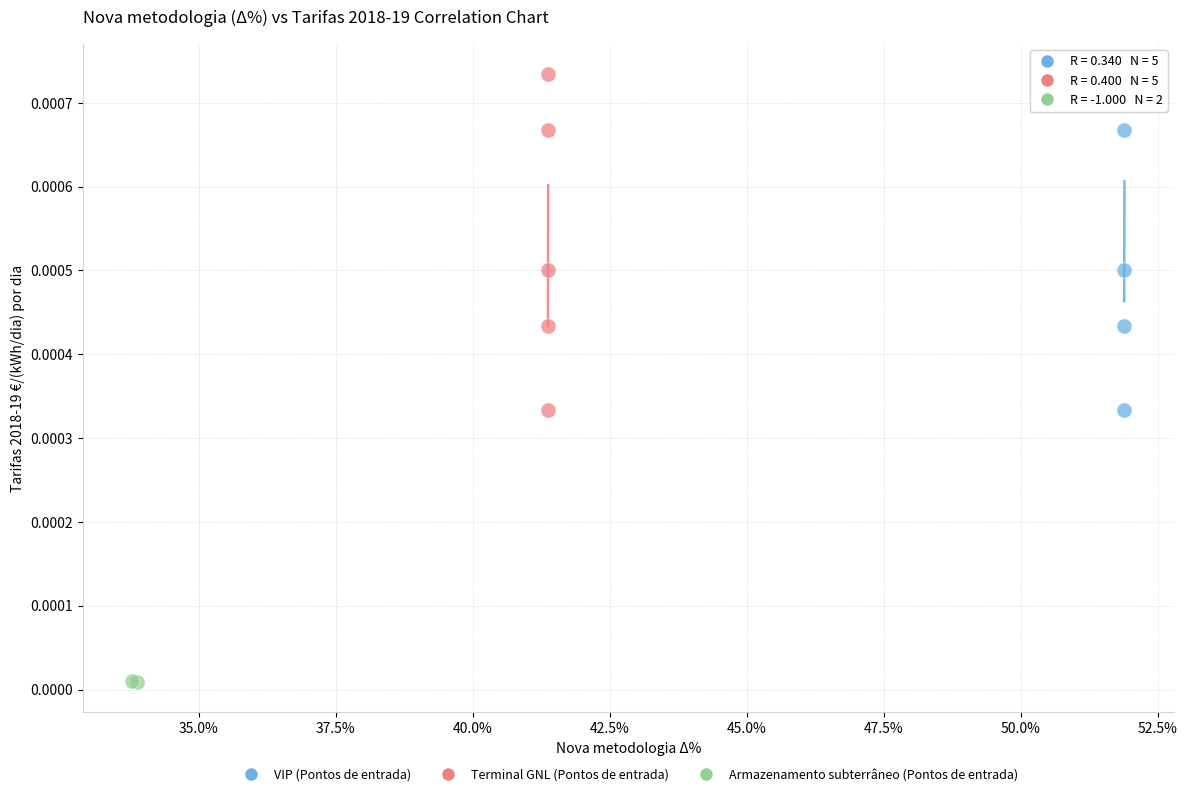

Which series contains the lowest Y value?

Armazenamento subterrâneo (Pontos de entrada)